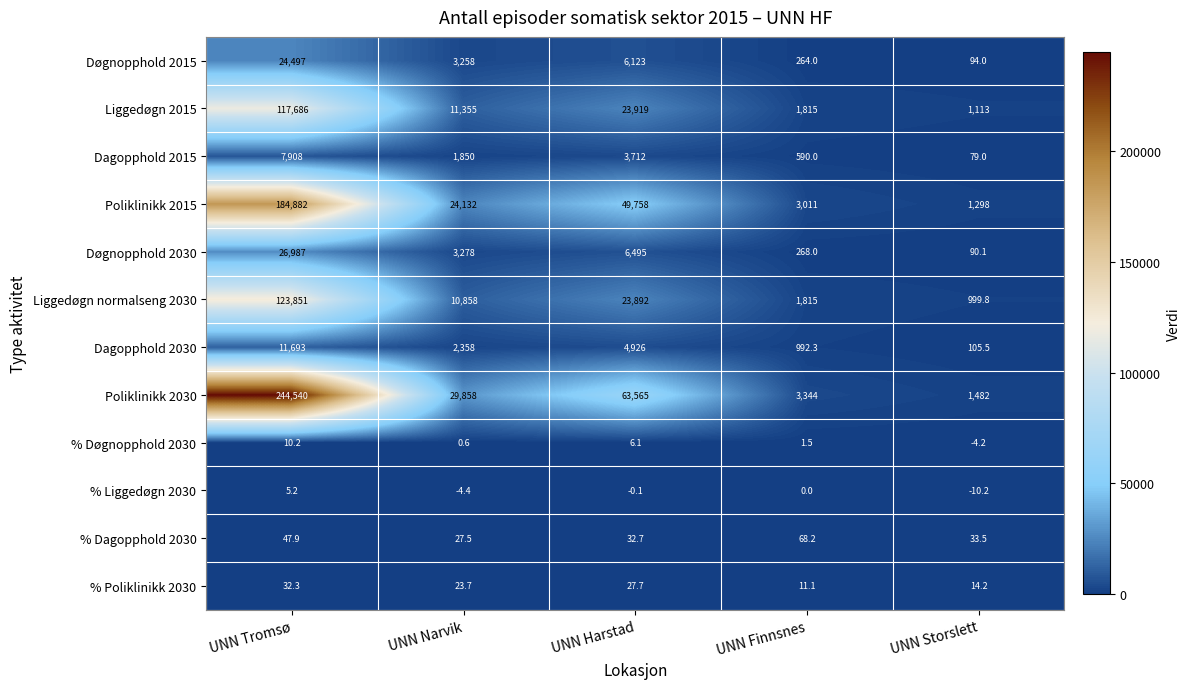

List the series in order of their peak value, lowest first.

% Liggedøgn 2030, % Døgnopphold 2030, % Poliklinikk 2030, % Dagopphold 2030, Dagopphold 2015, Dagopphold 2030, Døgnopphold 2015, Døgnopphold 2030, Liggedøgn 2015, Liggedøgn normalseng 2030, Poliklinikk 2015, Poliklinikk 2030